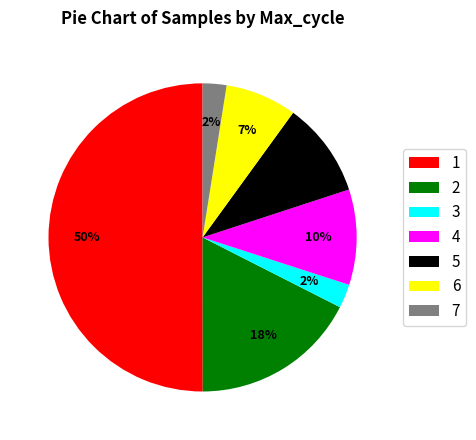

How many segments does this pie chart have?

7